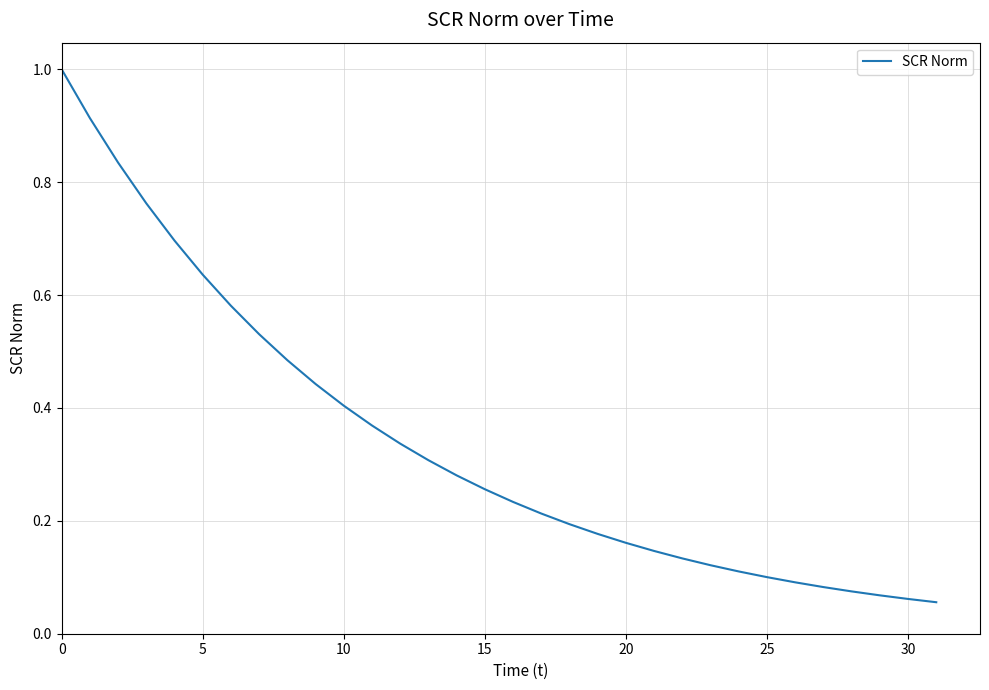

What is the greatest value displayed?

1.0